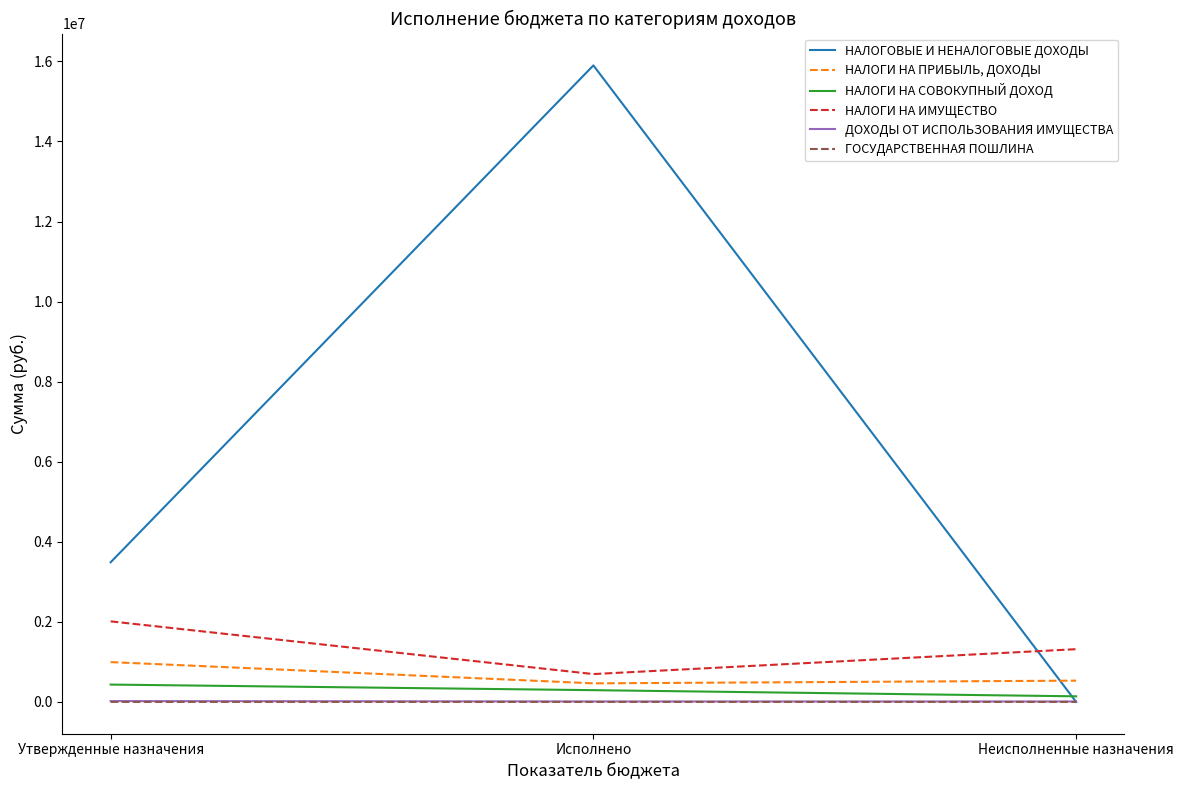

Which series has the largest range (max minus min)?

НАЛОГОВЫЕ И НЕНАЛОГОВЫЕ ДОХОДЫ